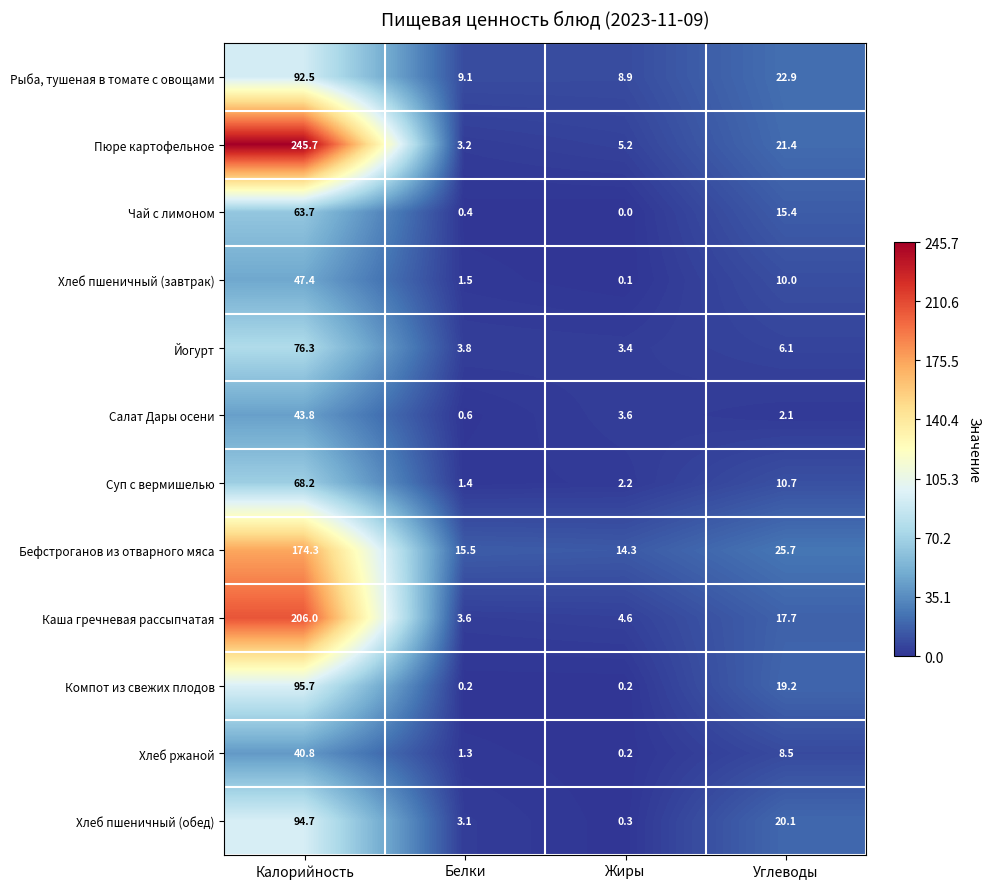

Between Жиры and Углеводы, which series saw the biggest shift?

Хлеб пшеничный (обед)